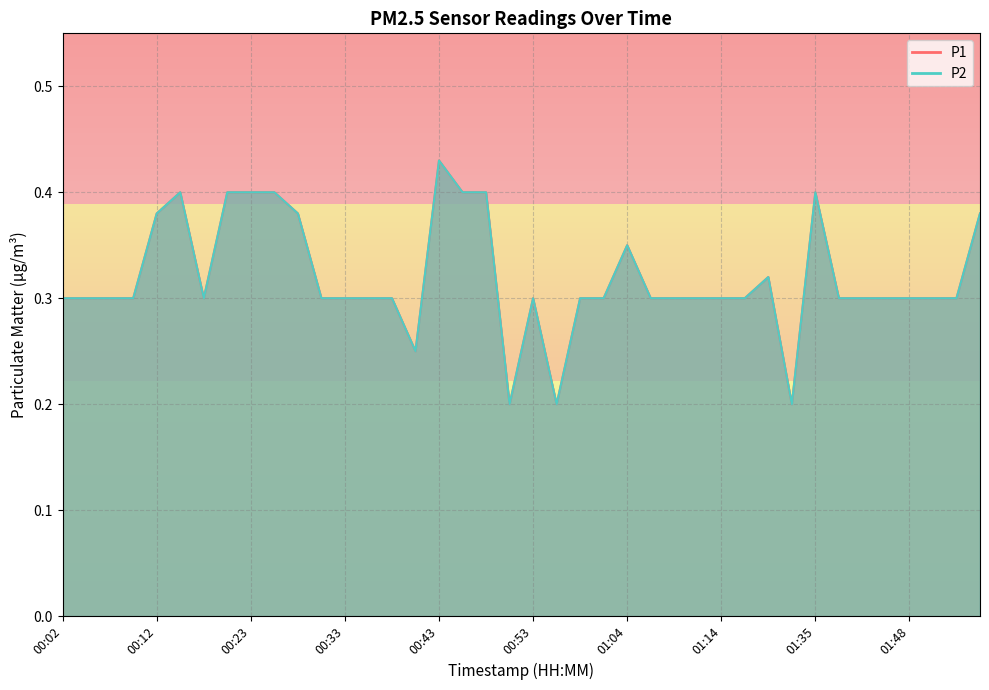

Reading right to left, list all the values displayed in this chart.

P1: 0.4	0.3	0.3	0.3	0.3	0.3	0.3	0.4	0.2	0.3	0.3	0.3	0.3	0.3	0.3	0.3	0.3	0.3	0.2	0.3	0.2	0.4	0.4	0.4	0.2	0.3	0.3	0.3	0.3	0.4	0.4	0.4	0.4	0.3	0.4	0.4	0.3	0.3	0.3	0.3
P2: 0.4	0.3	0.3	0.3	0.3	0.3	0.3	0.4	0.2	0.3	0.3	0.3	0.3	0.3	0.3	0.3	0.3	0.3	0.2	0.3	0.2	0.4	0.4	0.4	0.2	0.3	0.3	0.3	0.3	0.4	0.4	0.4	0.4	0.3	0.4	0.4	0.3	0.3	0.3	0.3